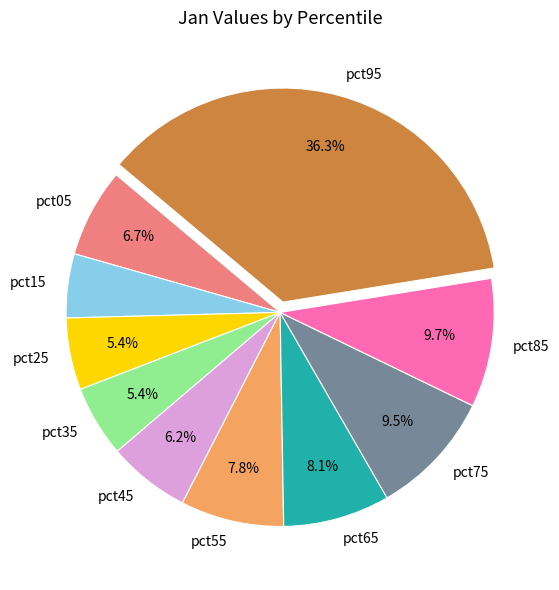

What is the total percentage of pct05 and pct85?

16.4%